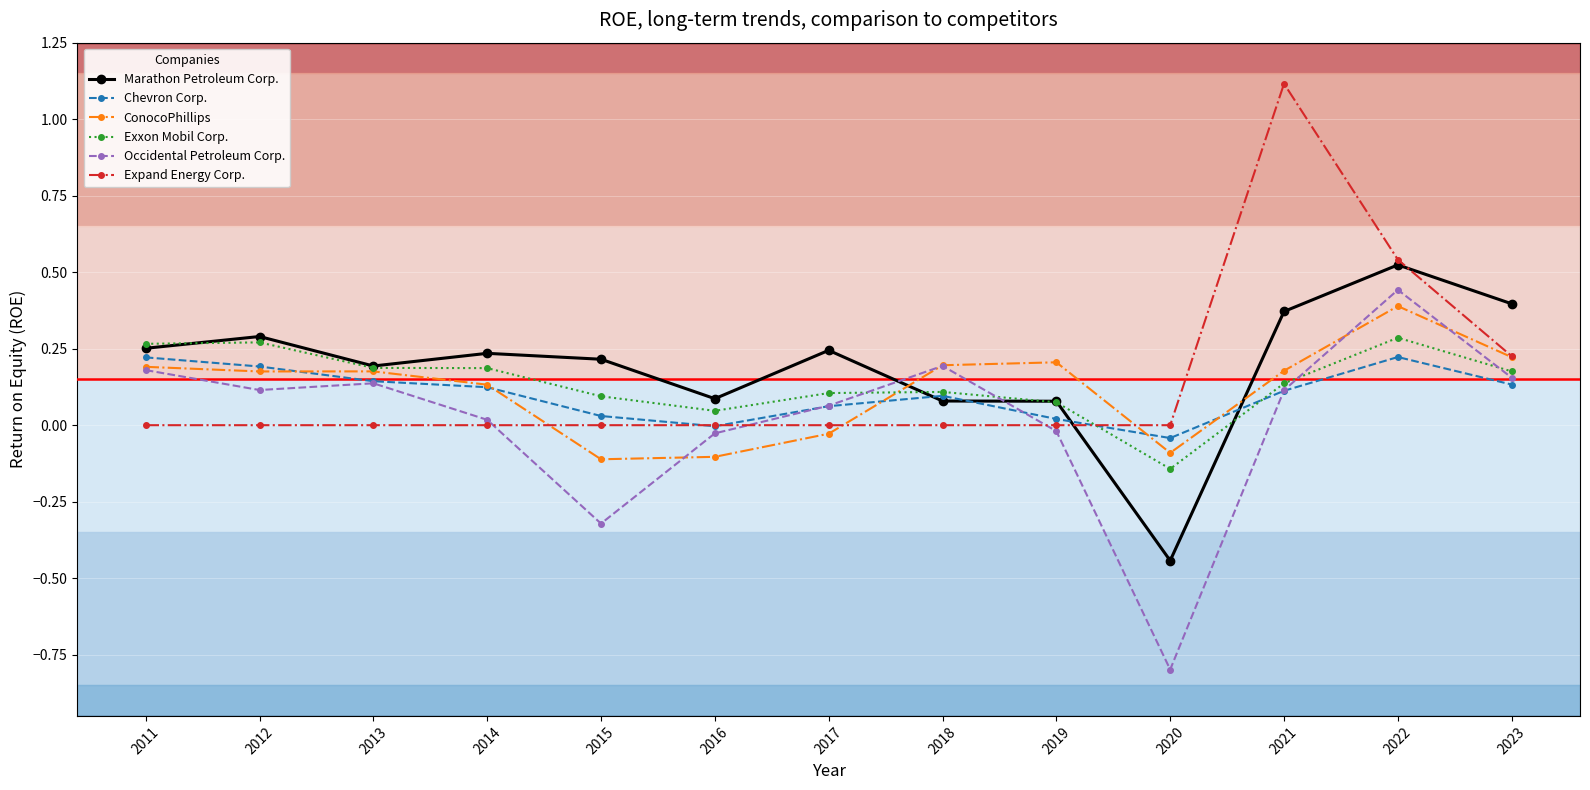

Which category has the highest value across all series?

2021